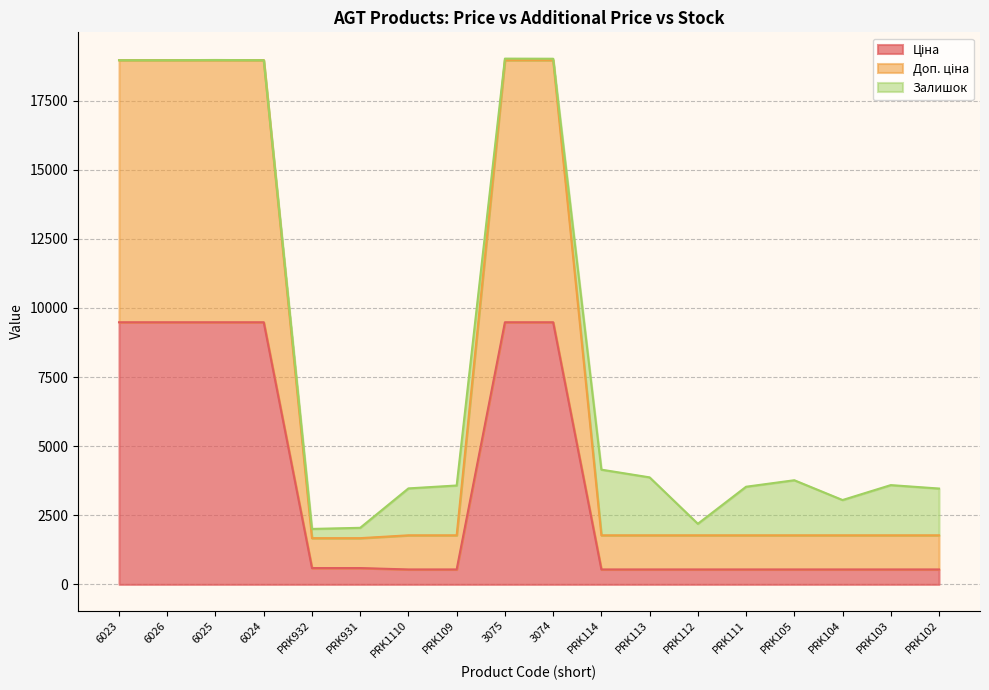

What position from the right is PRK103?

2